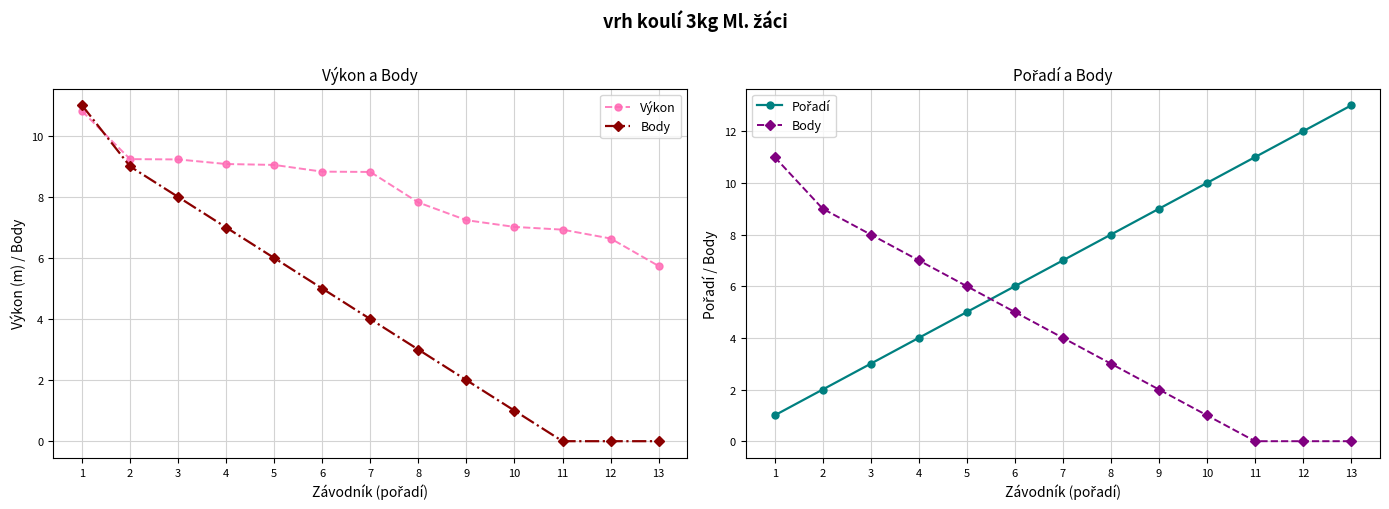

Where is Výkon nearest to the value 8?

8